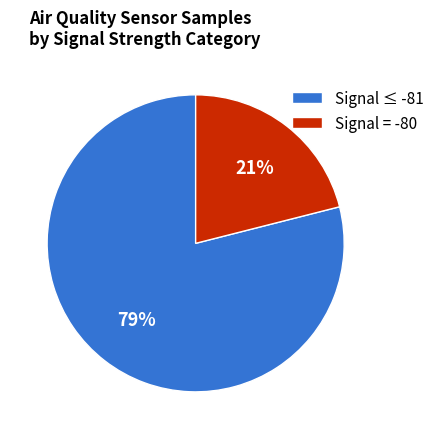

Is there a majority slice in this chart?

Yes